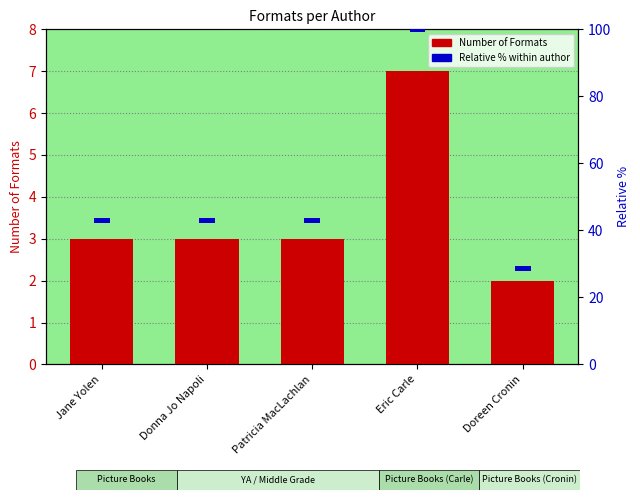

How many bars are there in total?

10